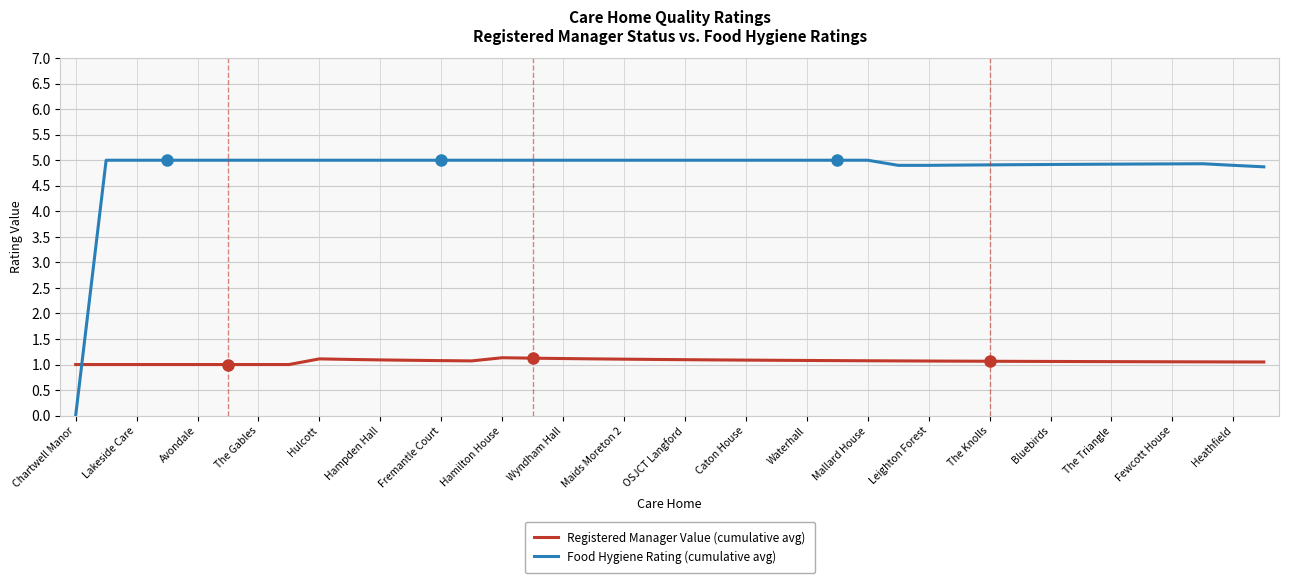

Which series has the largest range (max minus min)?

Food Hygiene Rating (cumulative avg)